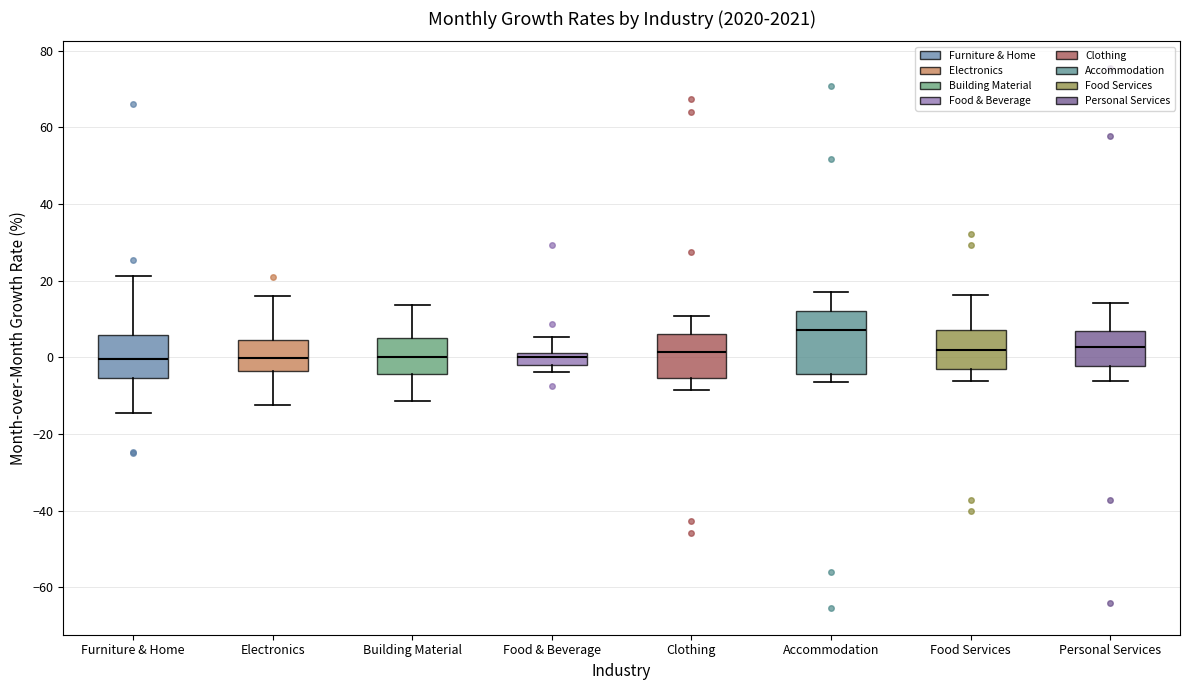

Which box is the tallest, from its lower edge to its upper edge?

Accommodation